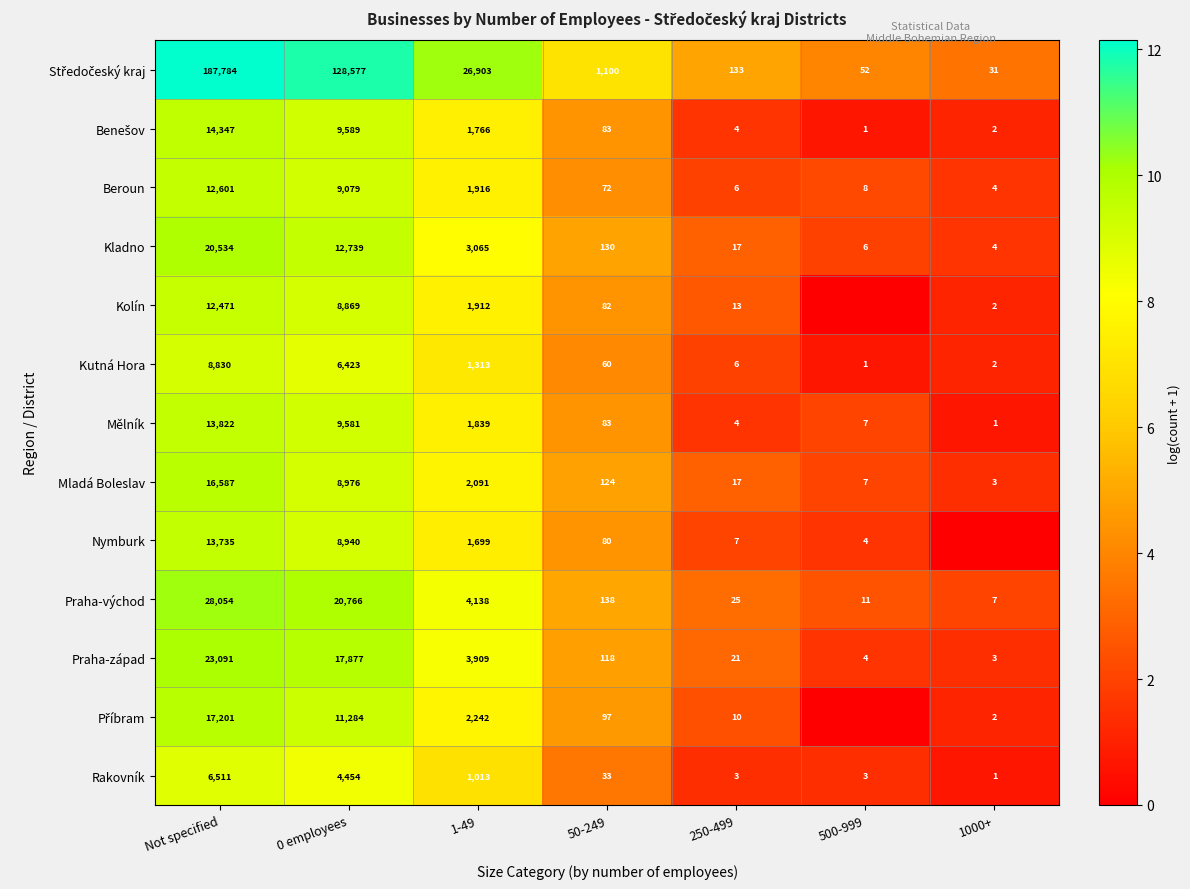

What is the sum of all Praha-východ values?

53139